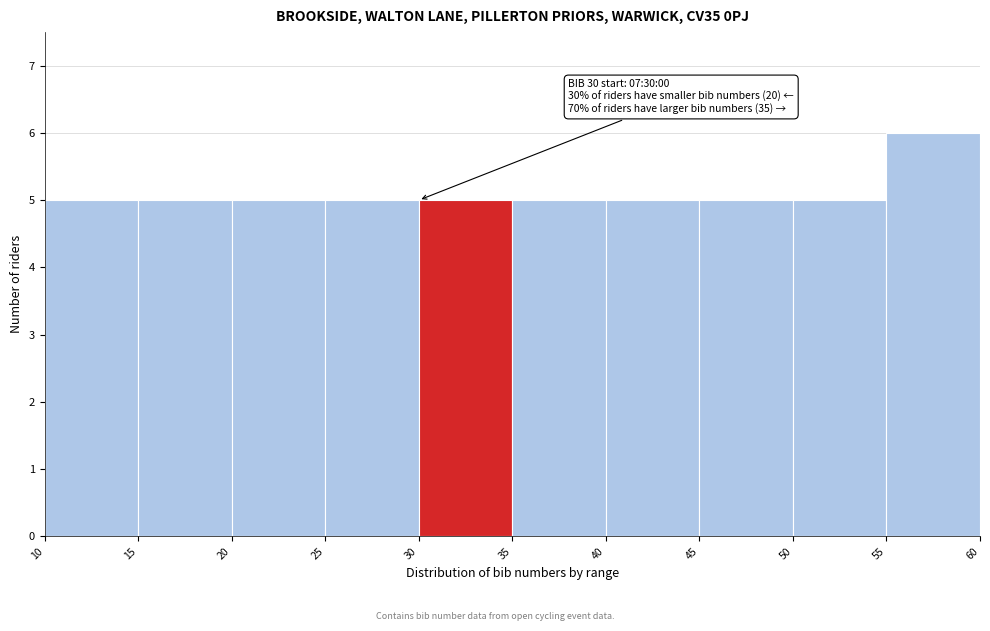

Over which range of the x-axis is the bar tallest?

55 to 60